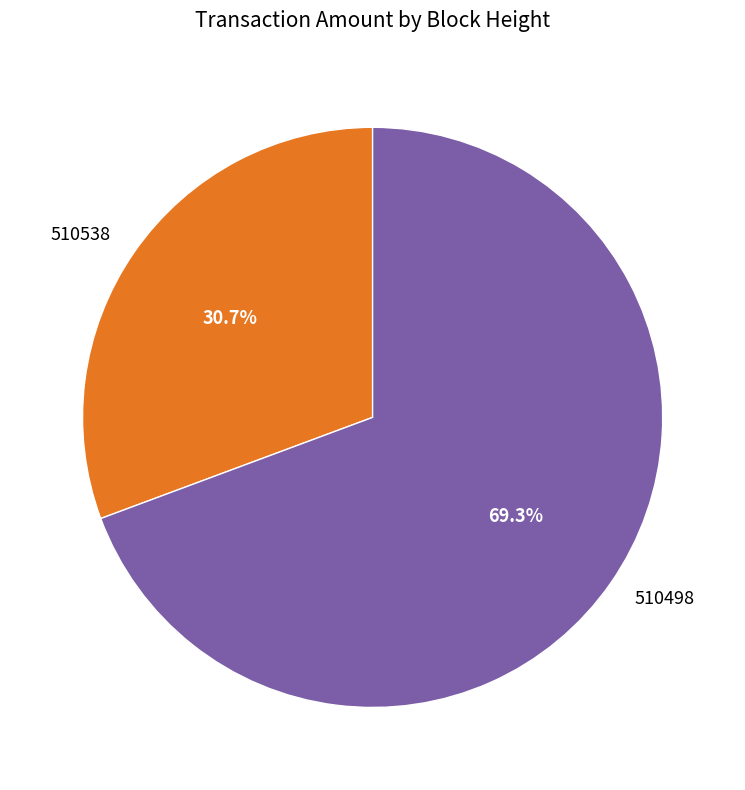

Rank the categories by value from highest to lowest.

510498, 510538